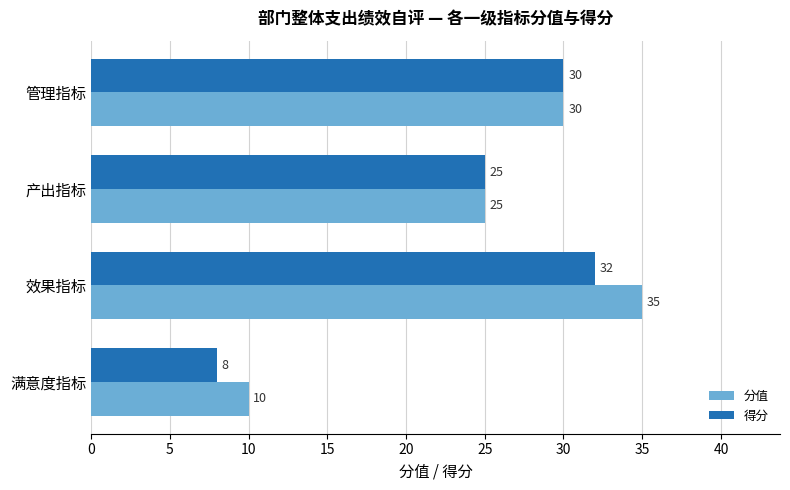

Which series has the largest range (max minus min)?

分值